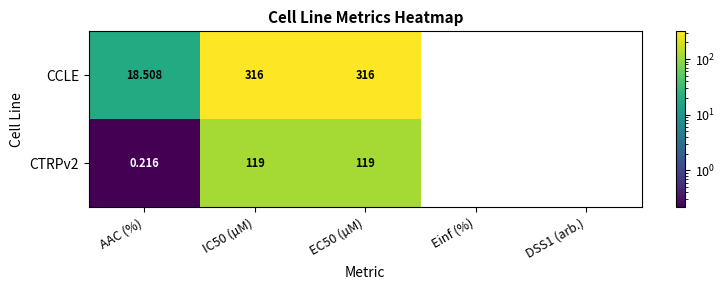

List the series in order of their overall mean, highest first.

CCLE, CTRPv2